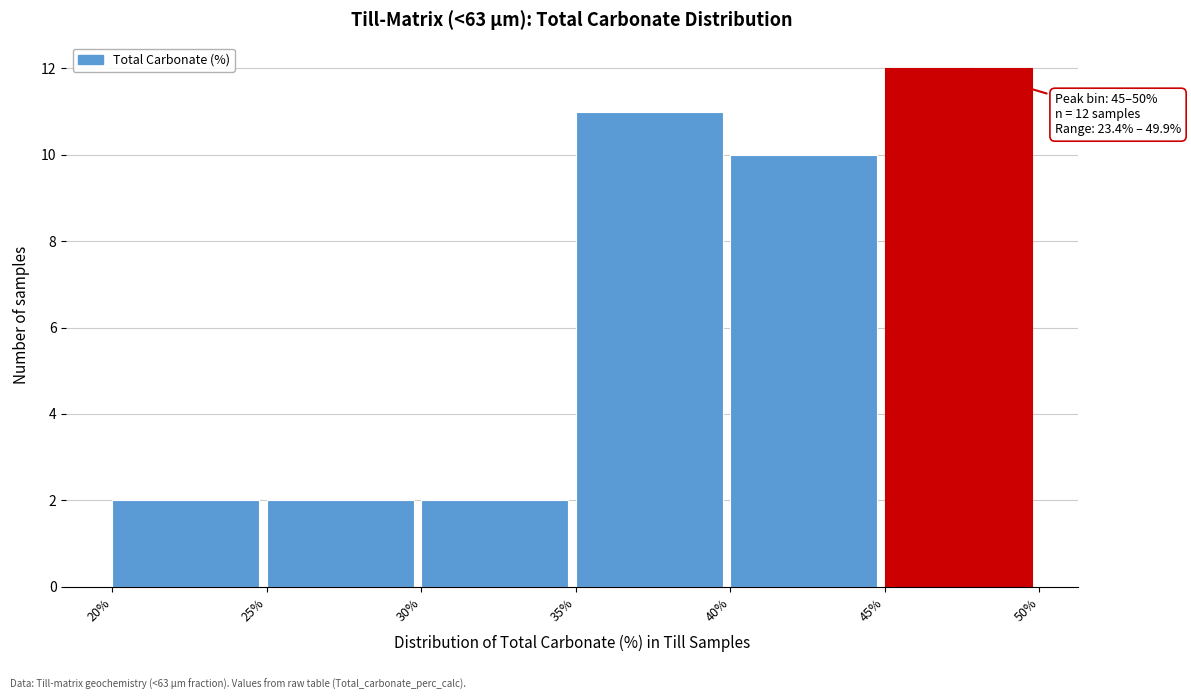

Which range on the x-axis has the tallest bar?

45% to 50%